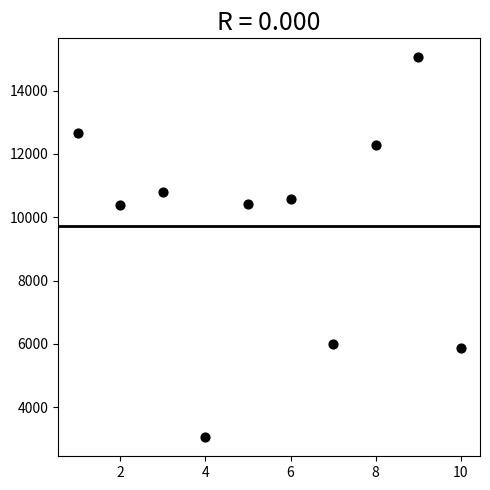

What is the range of X values (max minus min)?

9